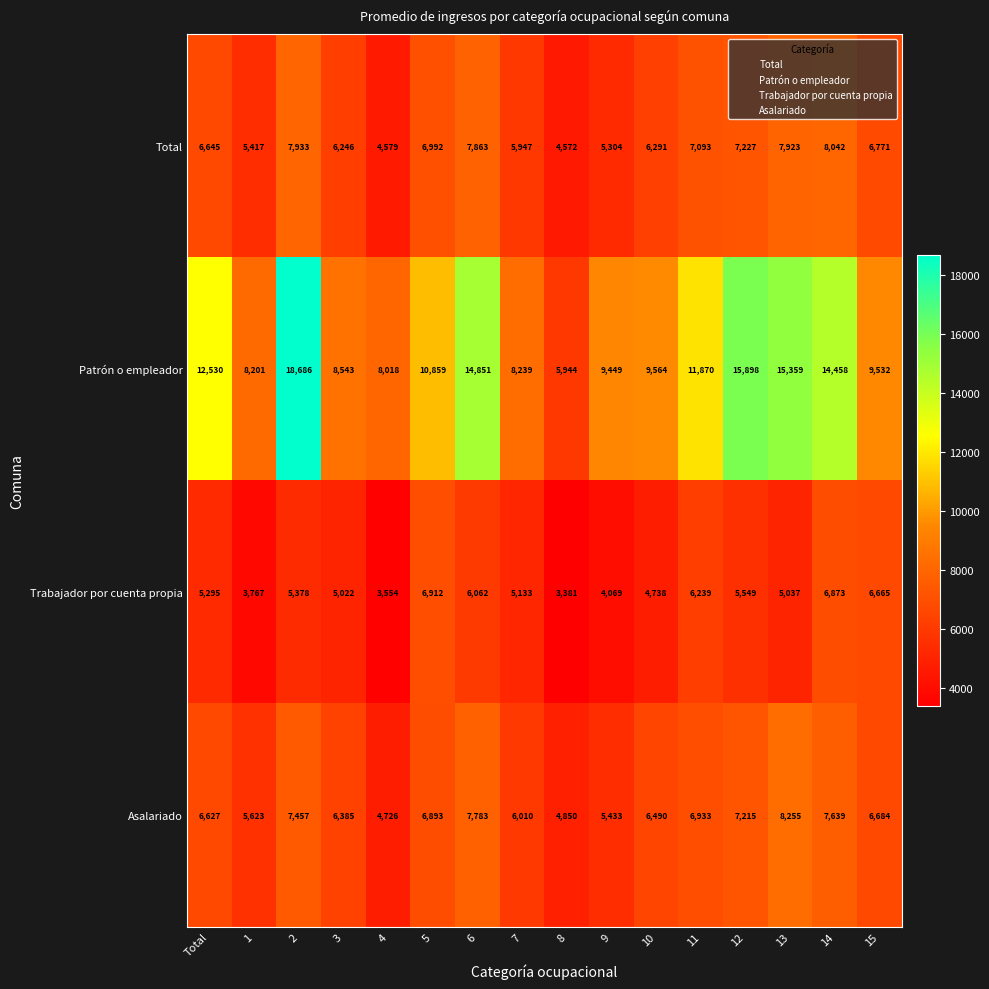

Is it true that Trabajador por cuenta propia equals 3554 at 4?

True